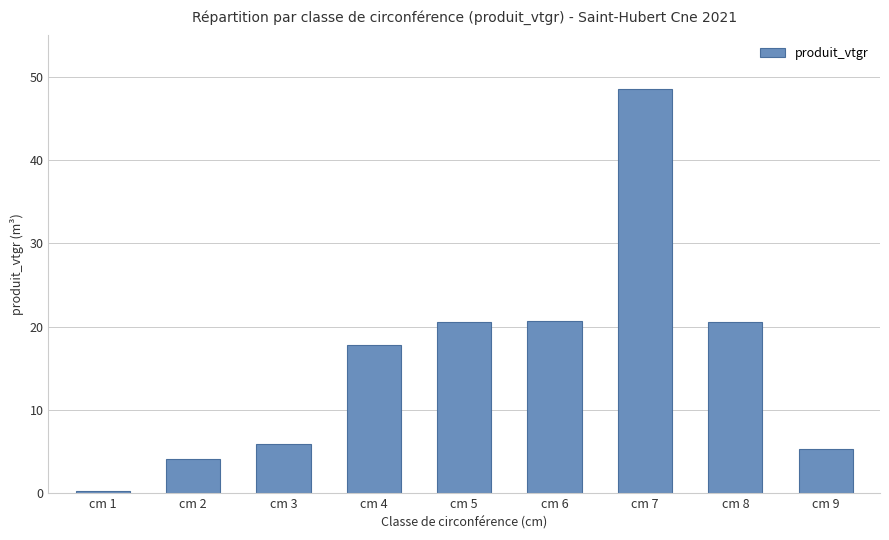

Where does the data first go above 17?

cm 4